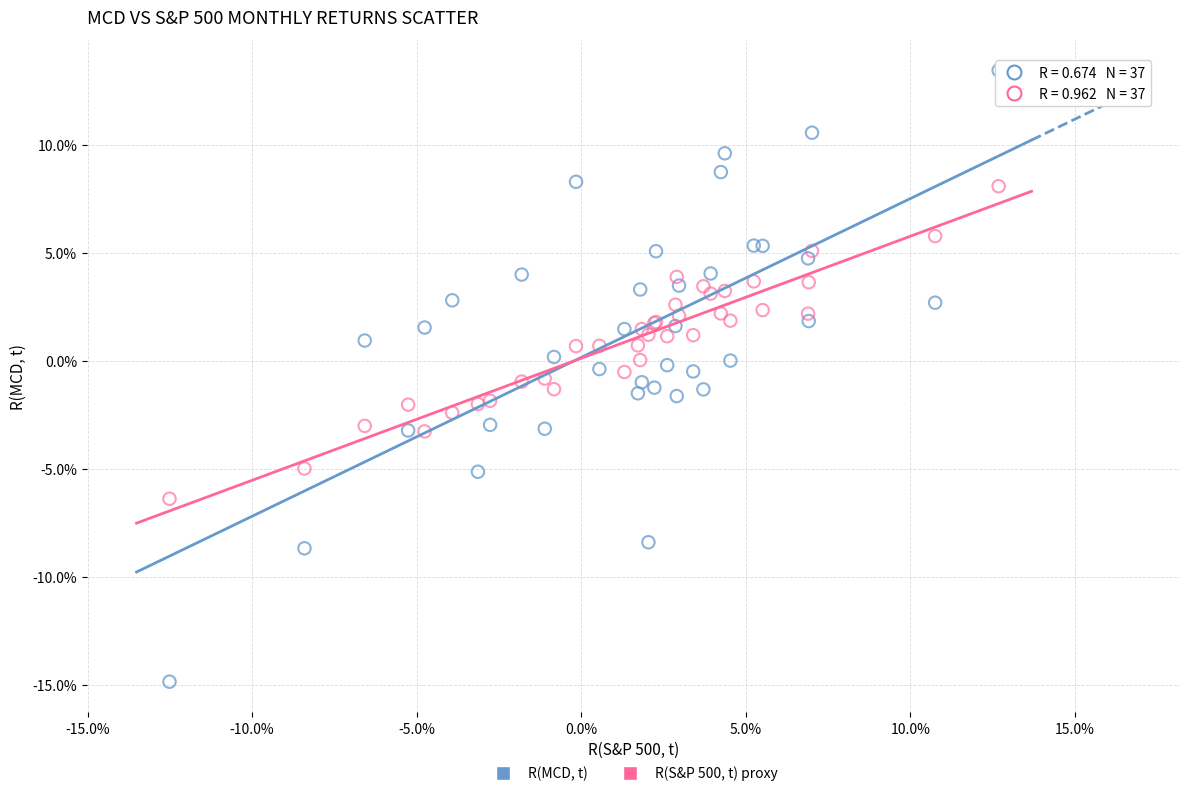

Which series reaches the maximum Y coordinate?

R(MCD, t)